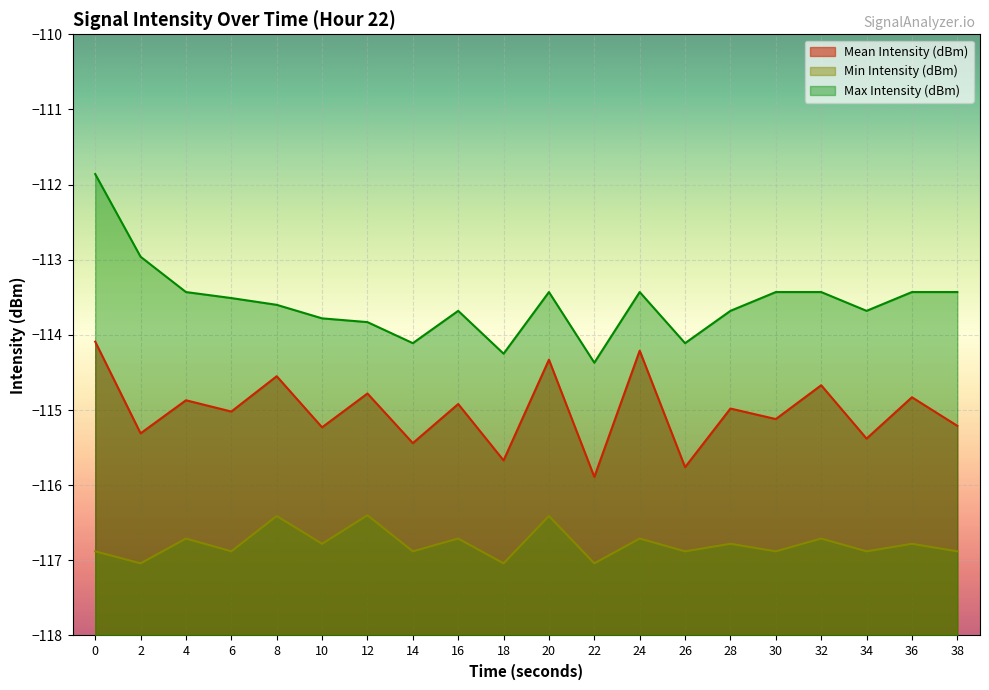

What are all the series names shown in the legend?

Mean Intensity (dBm), Min Intensity (dBm), Max Intensity (dBm)